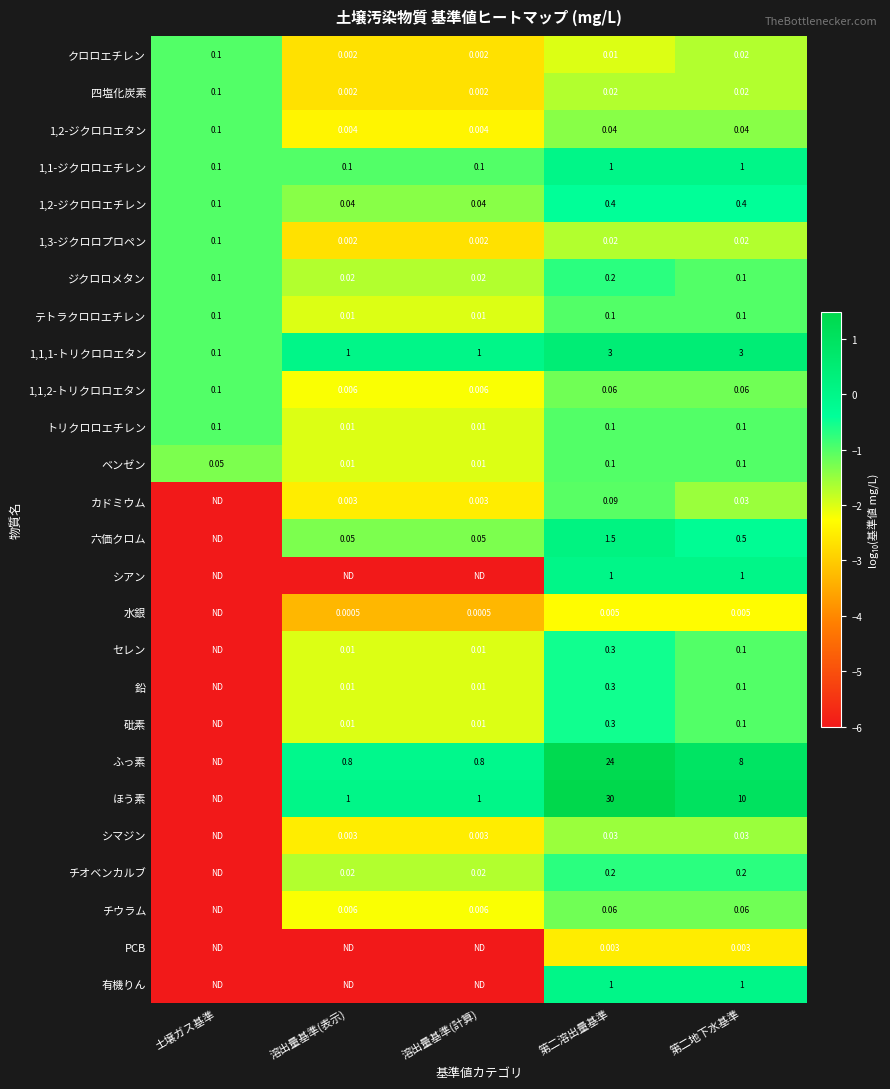

Is it true that シアン equals 0.0 at 第二地下水基準?

False